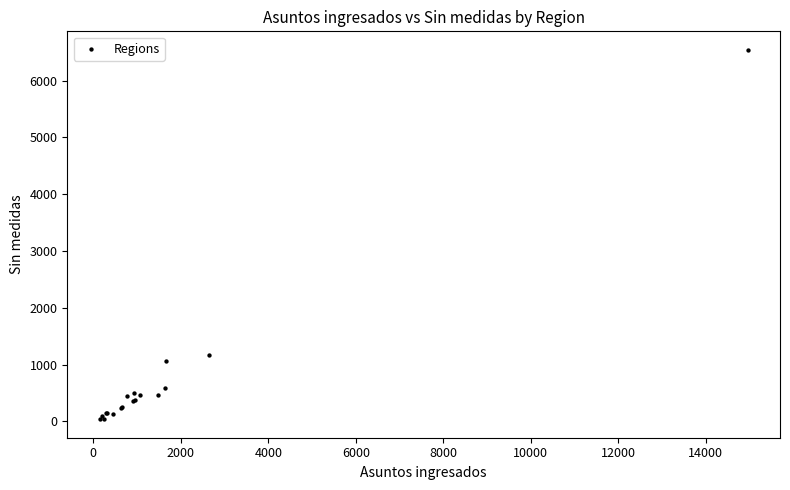

What Y value in the scatter plot is closest to 3290?

1169